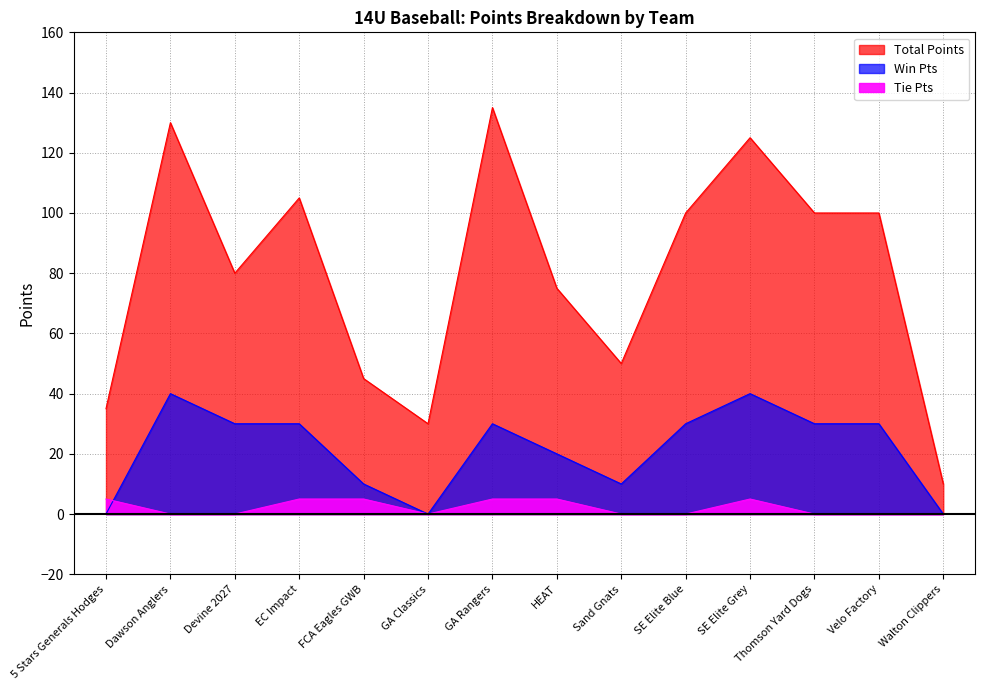

How many data points in Total Points are above 100?

4